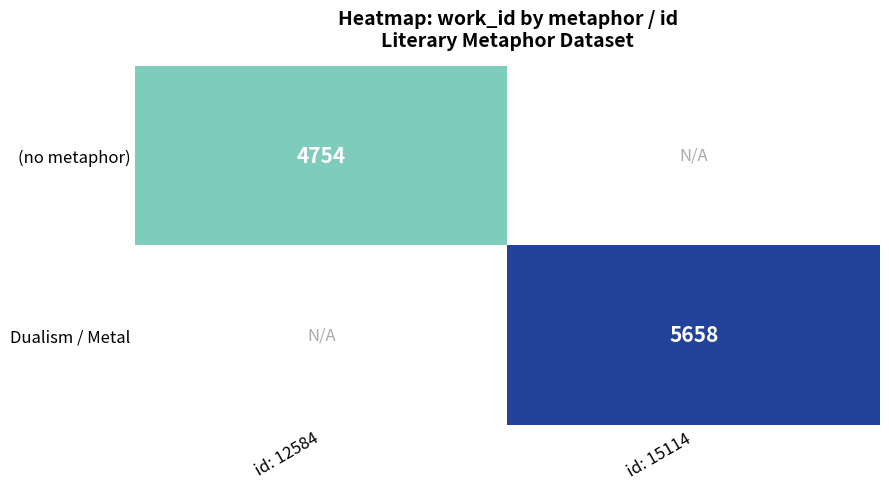

The (no metaphor) series shows 2759 at id: 12584. True or false?

False